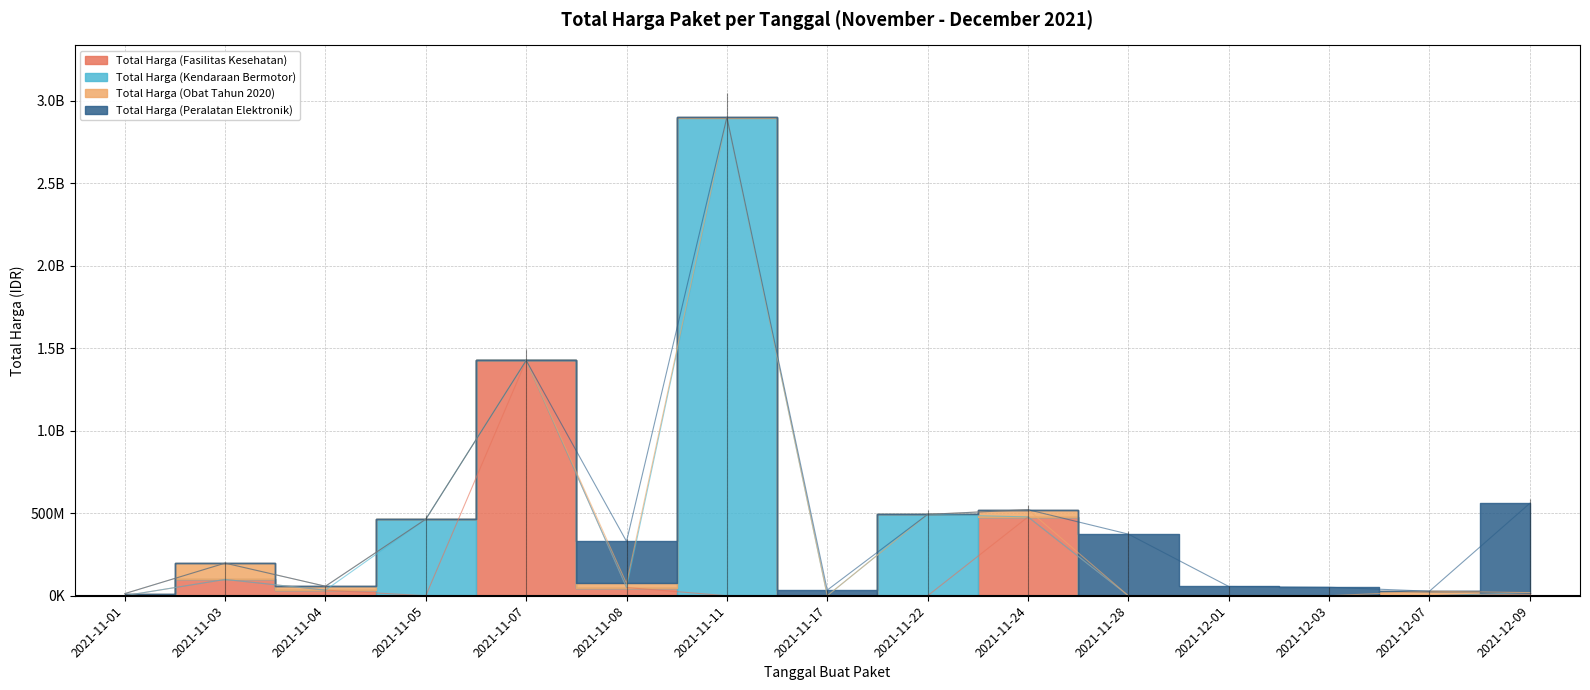

Rank the series by their maximum value, from highest to lowest.

Total Harga (Kendaraan Bermotor), Total Harga (Fasilitas Kesehatan), Total Harga (Peralatan Elektronik), Total Harga (Obat Tahun 2020)